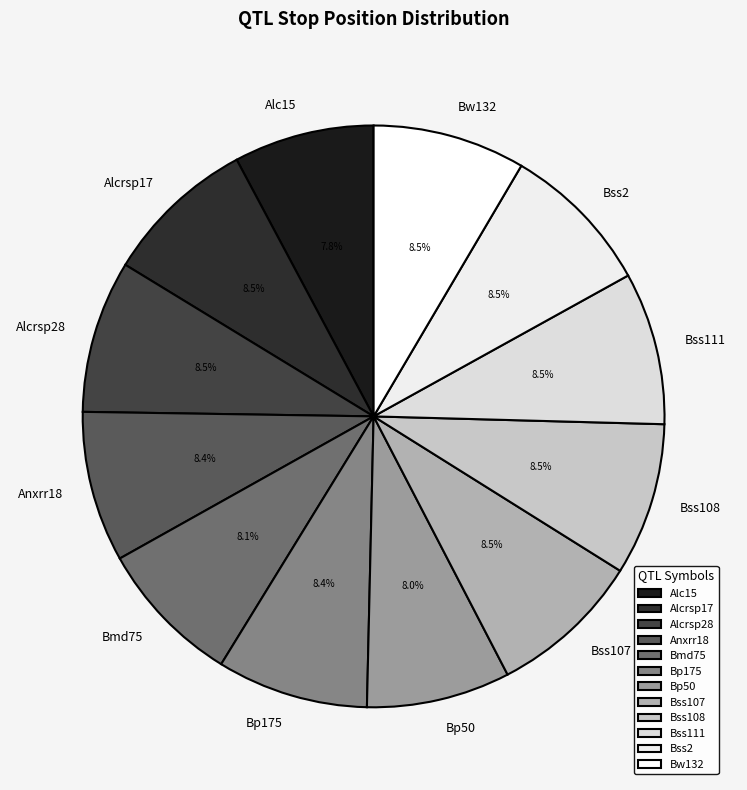

Approximately how many times larger is the value at Bmd75 compared to Bp50?

1.0